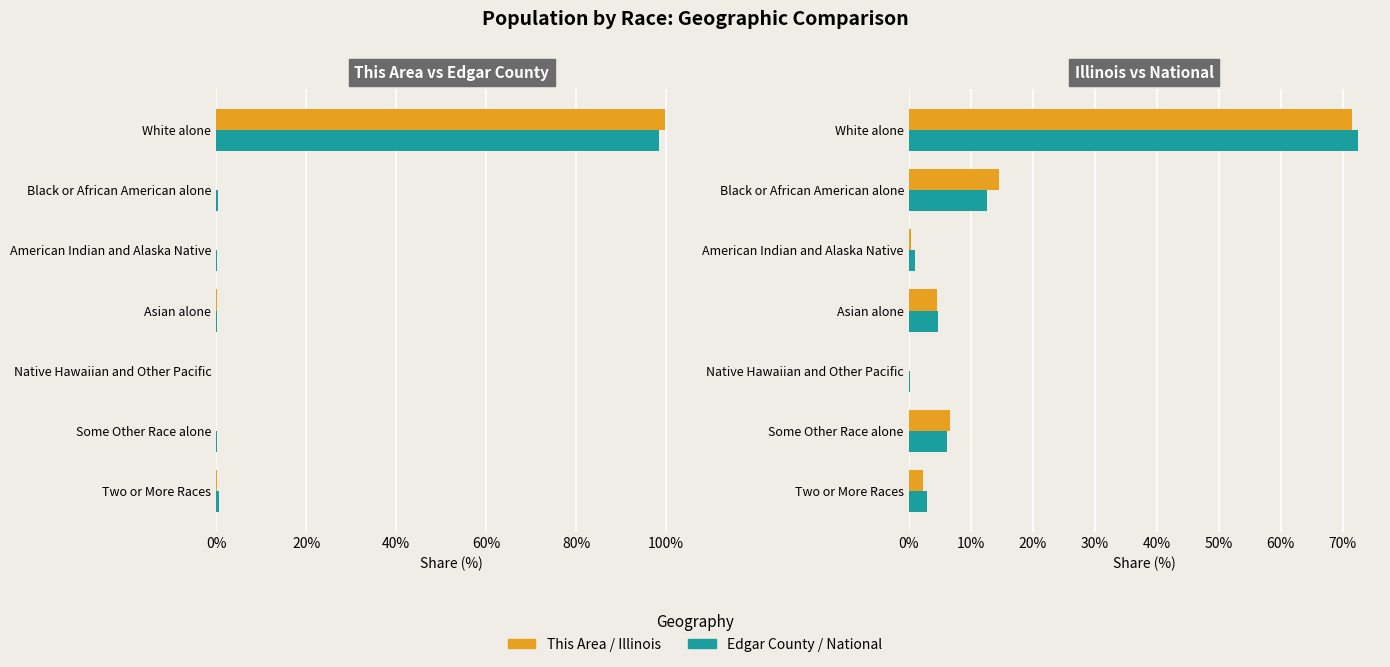

What is the difference between the This Area values at Some Other Race alone and White alone?

99.7